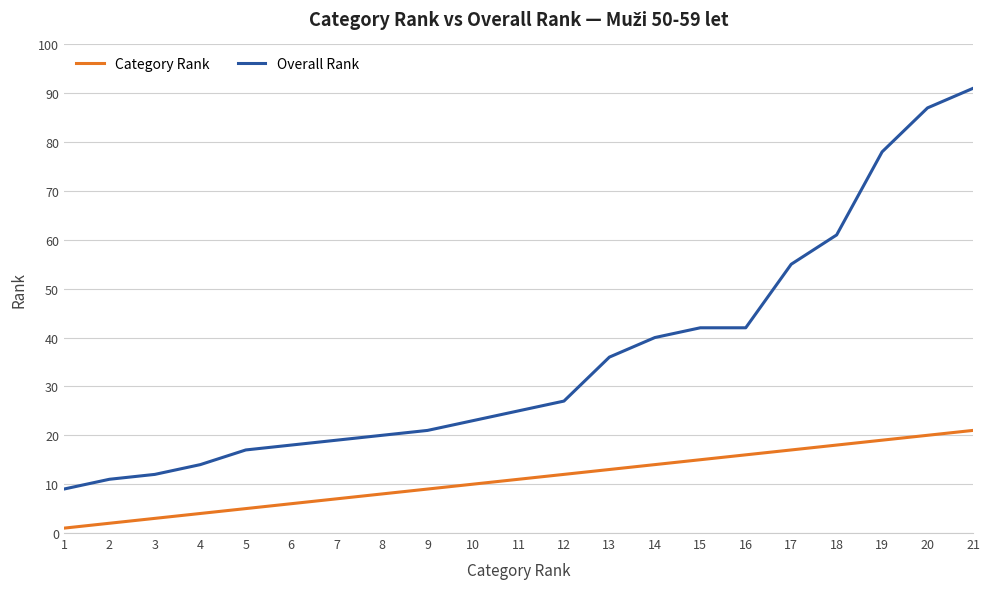

At which label is Category Rank closest to 11?

11